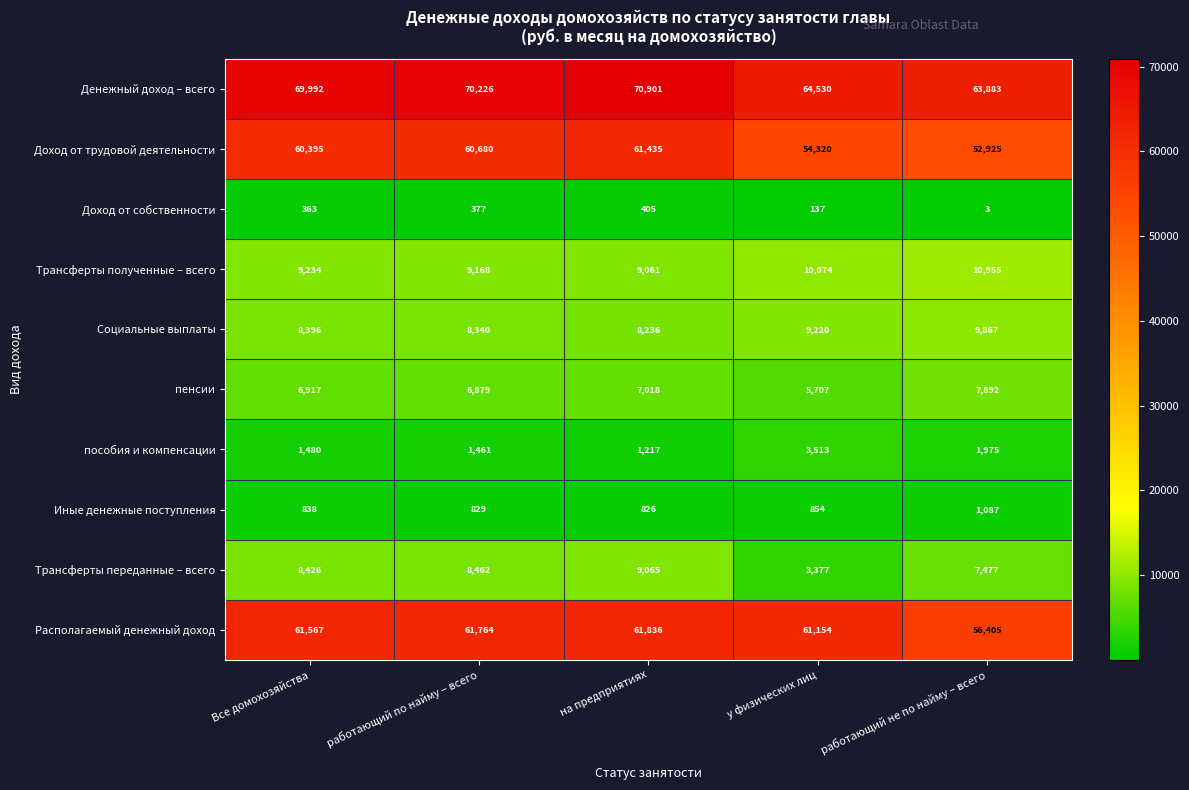

What is the total value across all series at работающий не по найму – всего?

212469